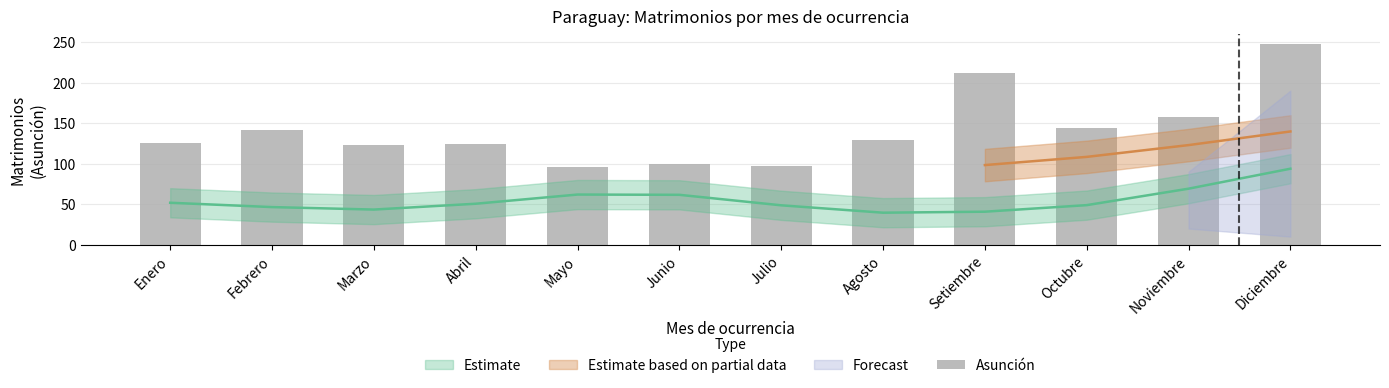

What is the label of the 11th bar from the left?

Noviembre